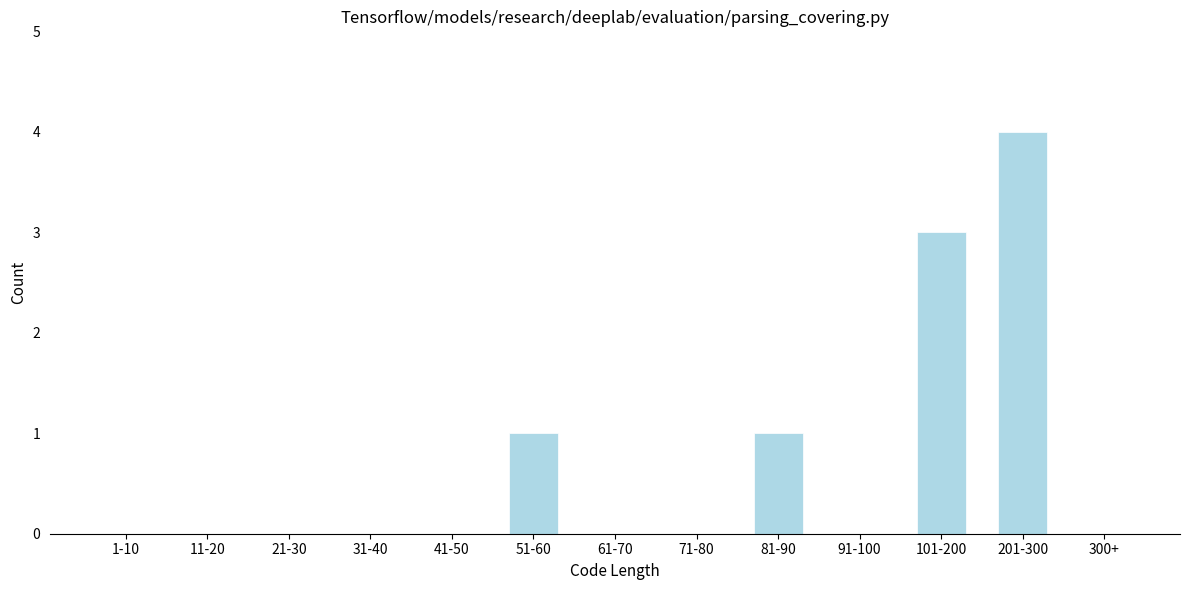

Reading left to right, transcribe all the data shown in this chart.

1-10=0	11-20=0	21-30=0	31-40=0	41-50=0	51-60=1	61-70=0	71-80=0	81-90=1	91-100=0	101-200=3	201-300=4	300+=0